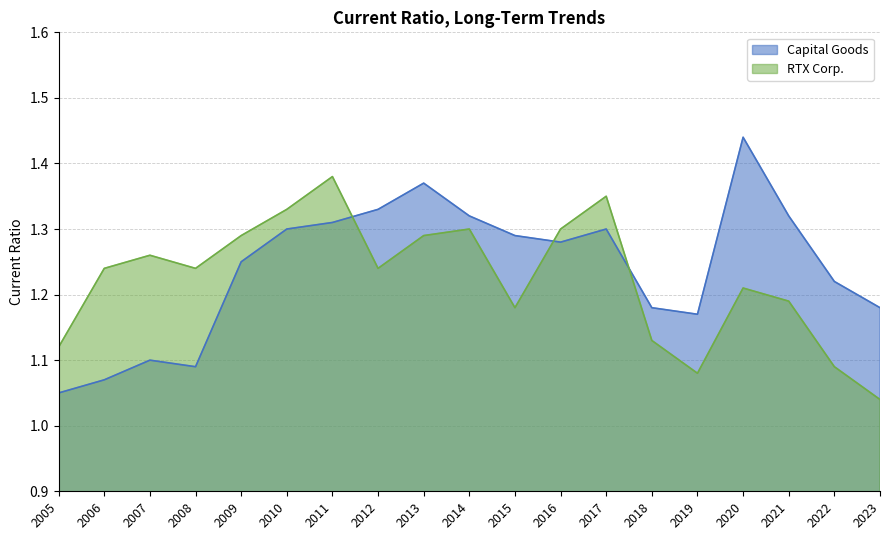

Where is RTX Corp. nearest to the value 1?

2023